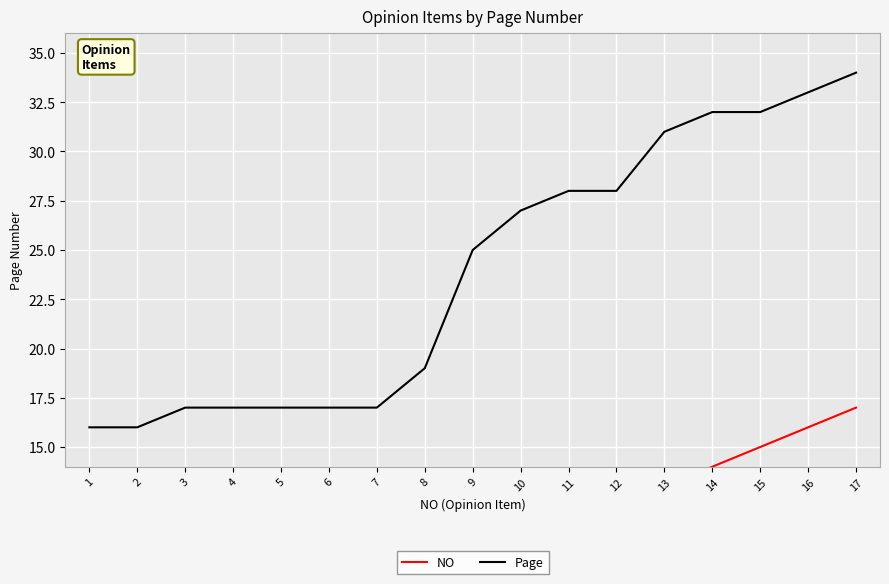

Reading left to right, transcribe all the data shown in this chart.

NO: 1=1	2=2	3=3	4=4	5=5	6=6	7=7	8=8	9=9	10=10	11=11	12=12	13=13	14=14	15=15	16=16	17=17
Page: 1=16	2=16	3=17	4=17	5=17	6=17	7=17	8=19	9=25	10=27	11=28	12=28	13=31	14=32	15=32	16=33	17=34